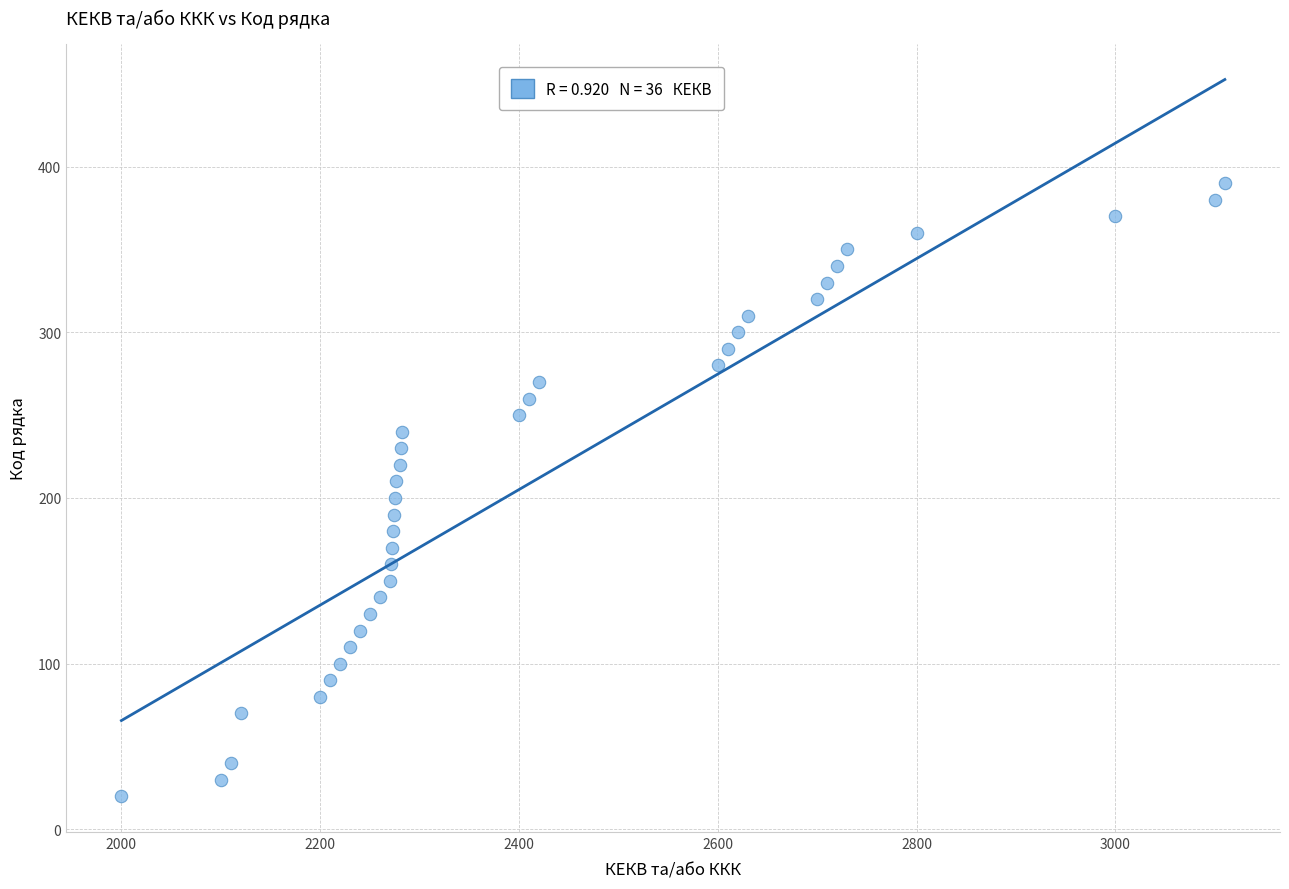

Count the number of points in this scatter plot.

36